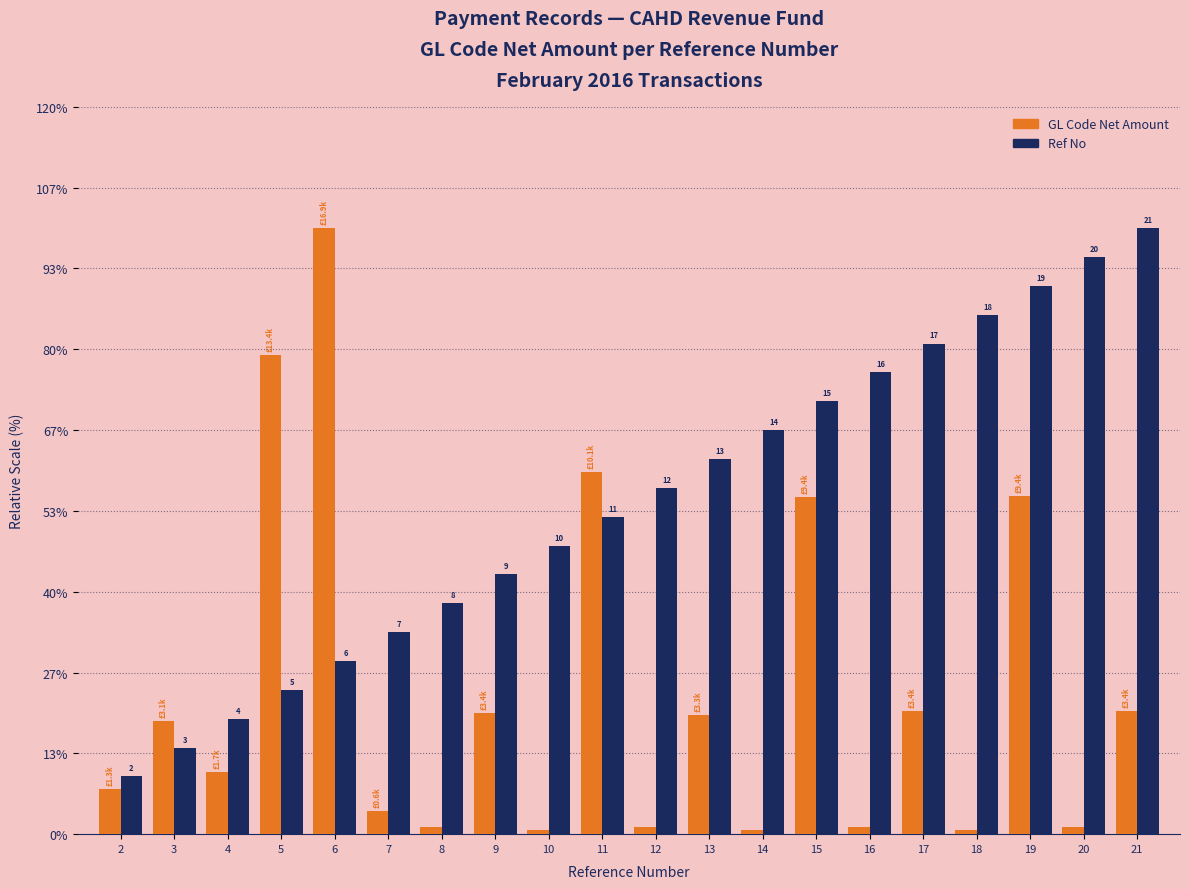

What are all the series names shown in the legend?

GL Code Net Amount, Ref No